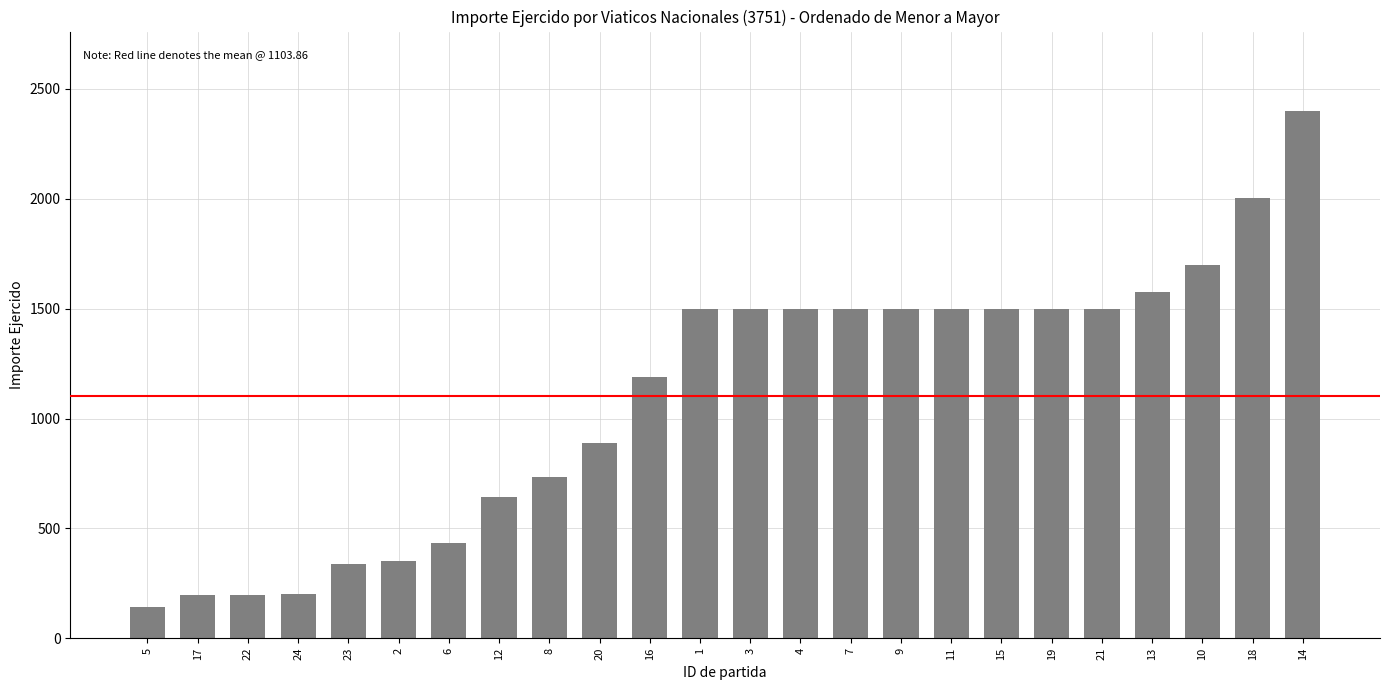

Count the number of data series in this chart.

1